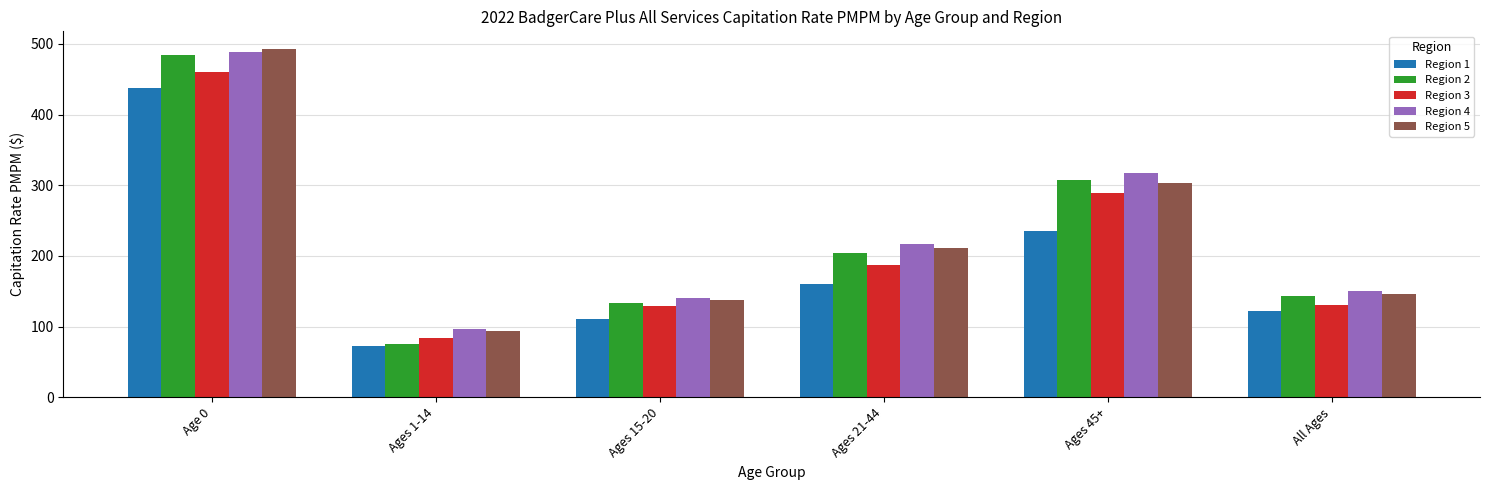

What is the difference between the maximum and minimum values in the Region 2 series?

408.3